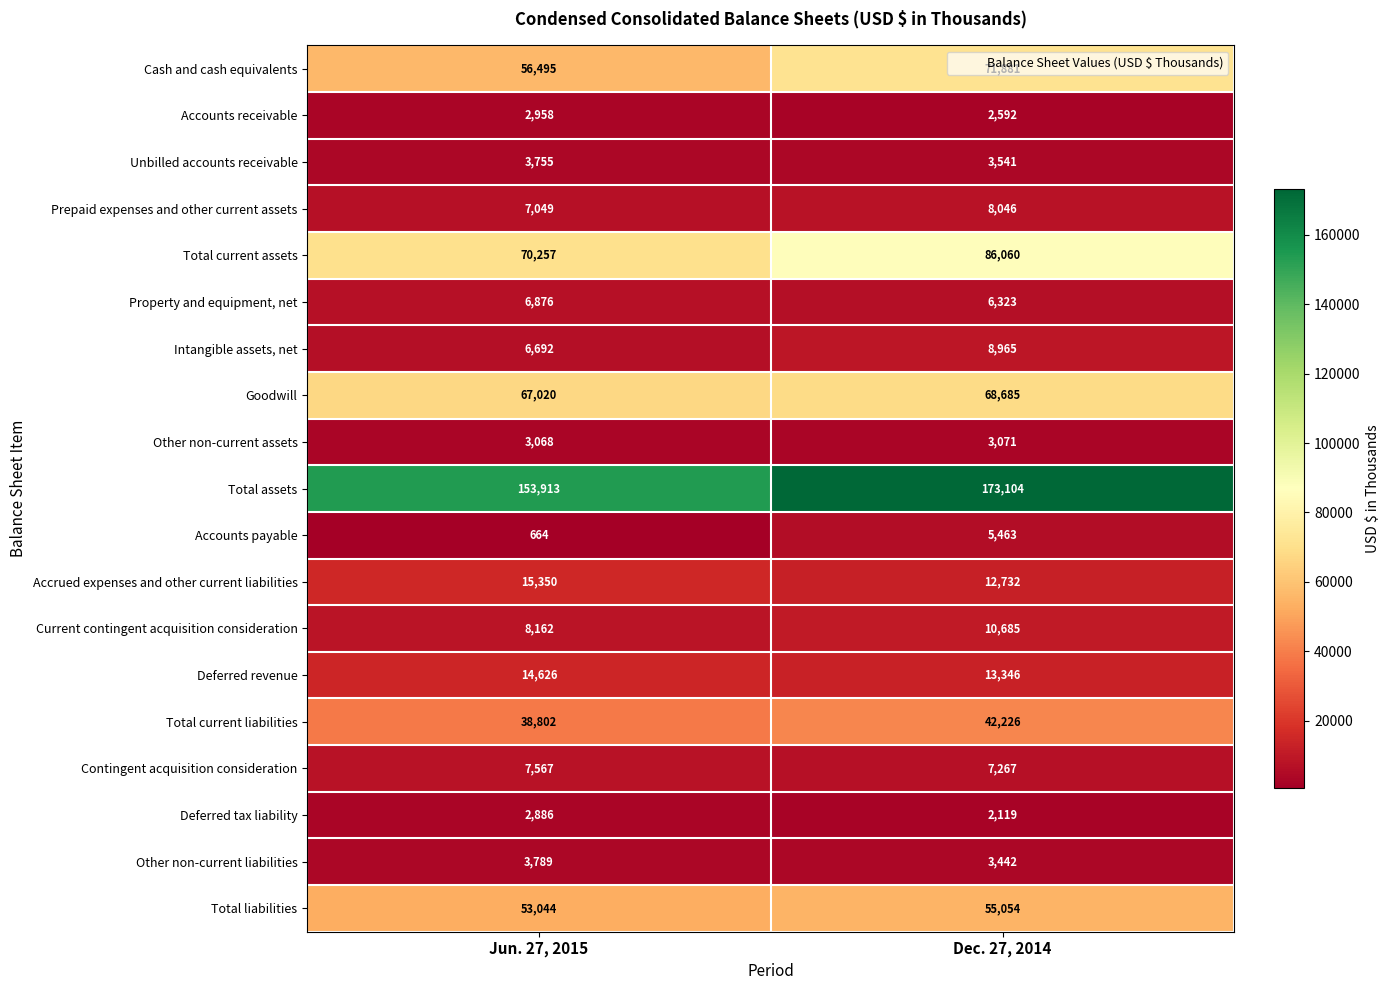

What is the difference between the Unbilled accounts receivable values at Jun. 27, 2015 and Dec. 27, 2014?

214